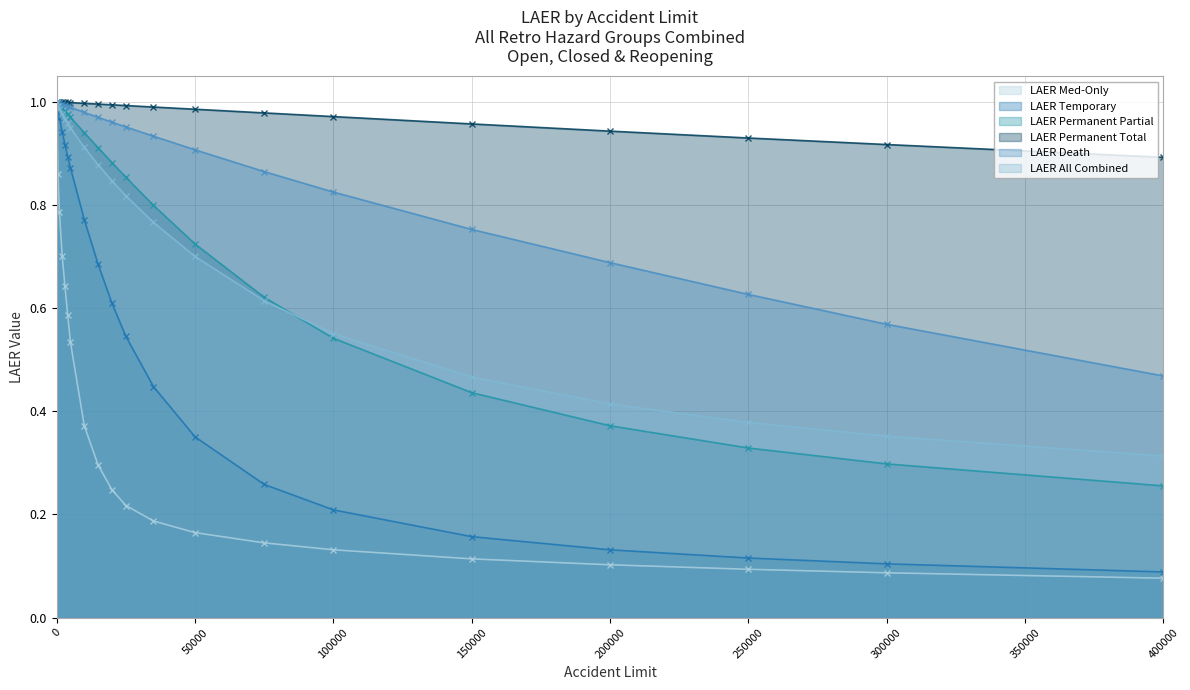

True or false: LAER Permanent Partial has more than 1 points higher than both neighbors.

False